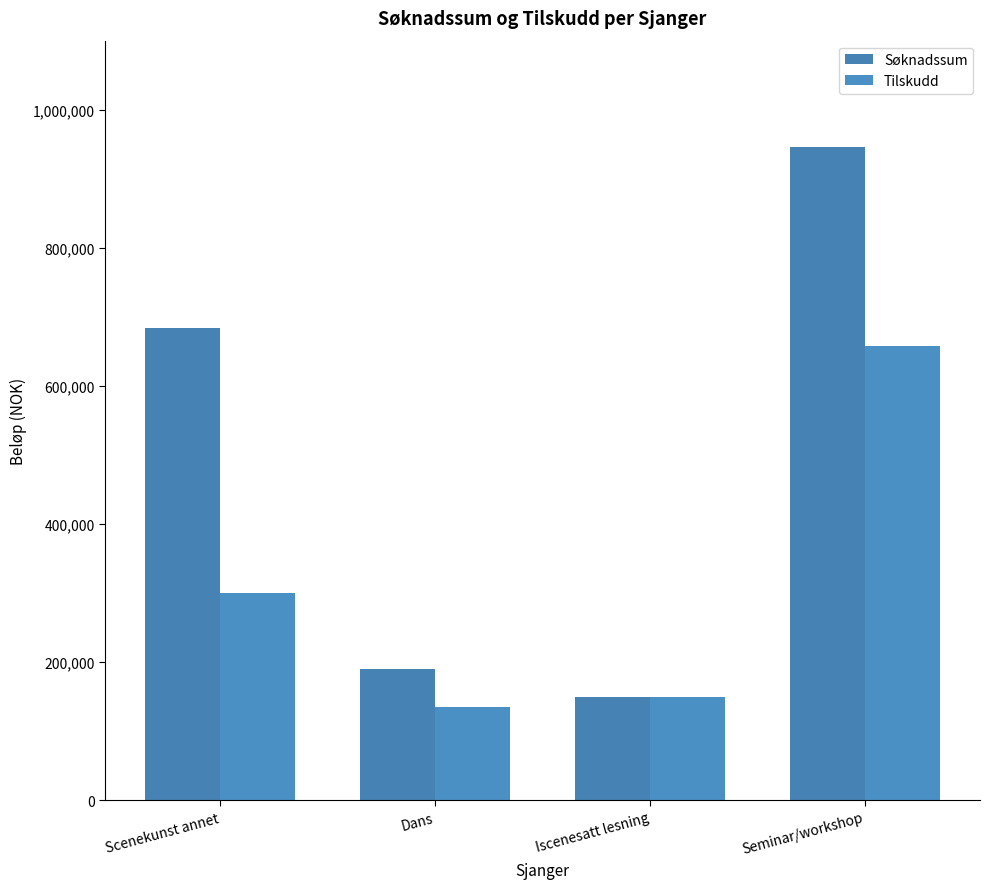

Rank the categories by Tilskudd value from highest to lowest.

Seminar/workshop, Scenekunst annet, Iscenesatt lesning, Dans